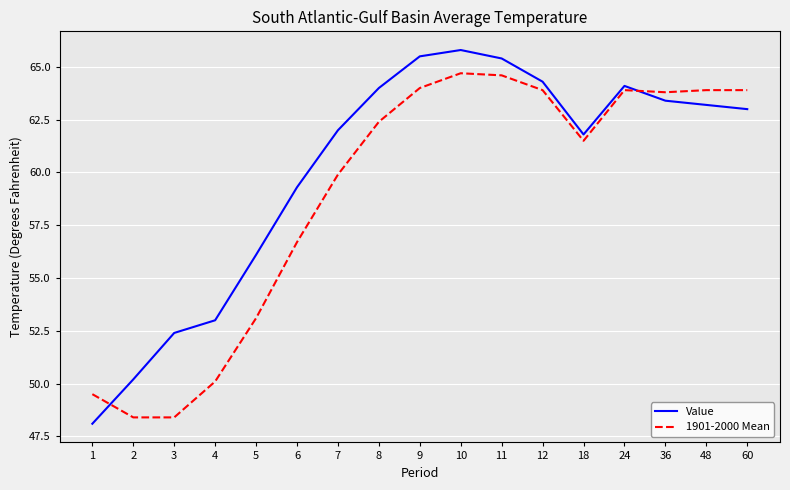

List the series in order of their overall mean, lowest first.

1901-2000 Mean, Value